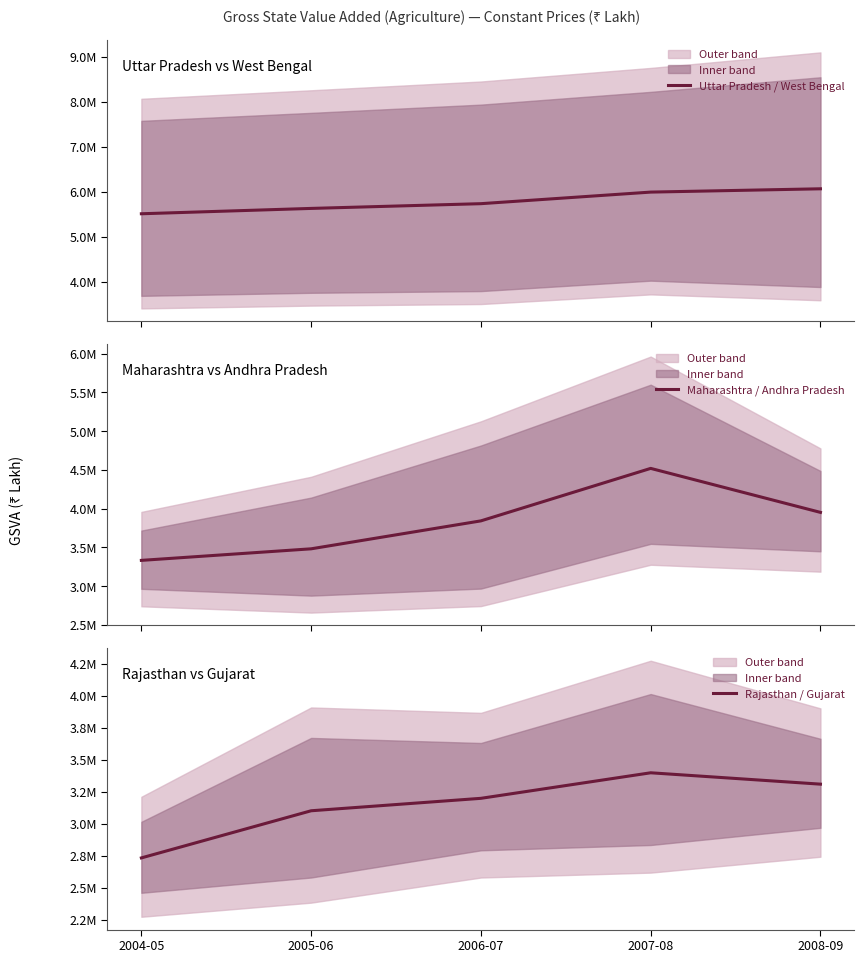

Reading left to right, what are all the values shown in this chart?

Uttar Pradesh / West Bengal: 2004-05=5509363.5	2005-06=5628498.5	2006-07=5734010.5	2007-08=5991797.0	2008-09=6065356.0
Maharashtra / Andhra Pradesh: 2004-05=3333133.5	2005-06=3482376.0	2006-07=3842948.0	2007-08=4520229.0	2008-09=3952422.5
Rajasthan / Gujarat: 2004-05=2733158.5	2005-06=3101286.0	2006-07=3198401.5	2007-08=3397883.0	2008-09=3309086.0